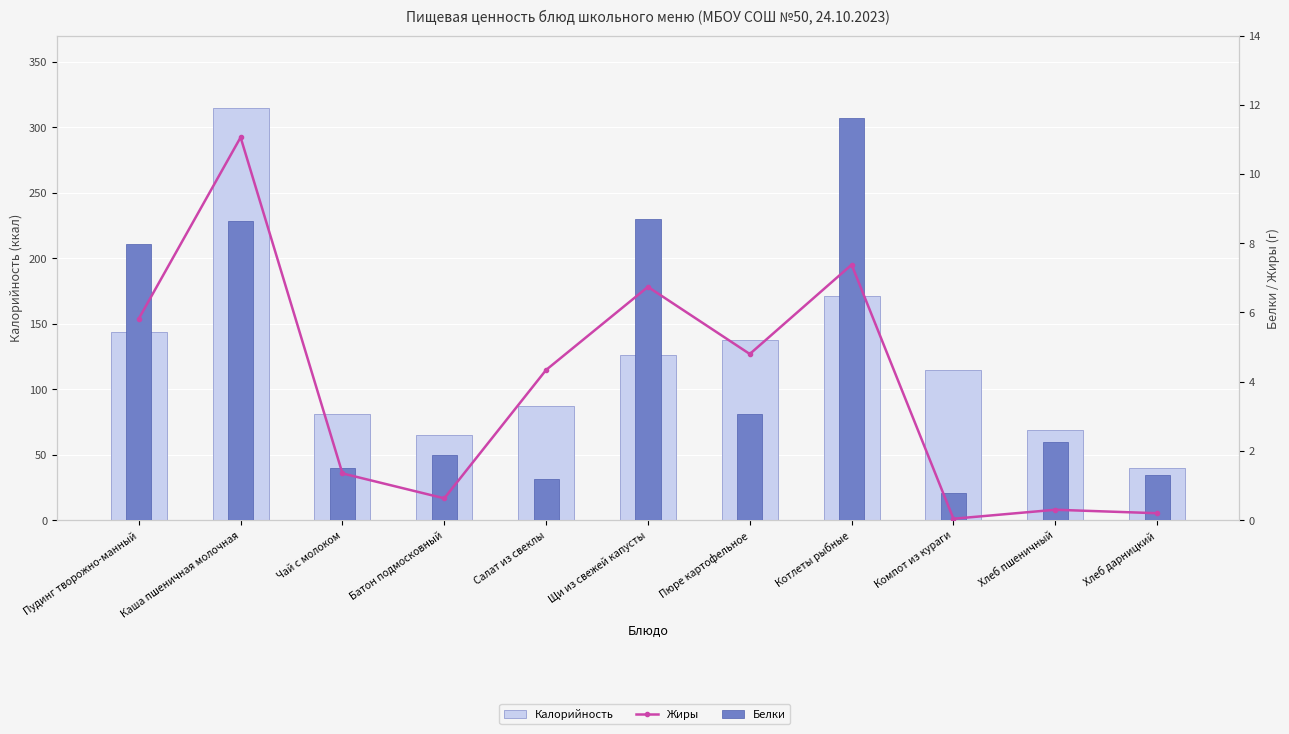

What is the label of the 2nd bar from the left?

Каша пшеничная молочная